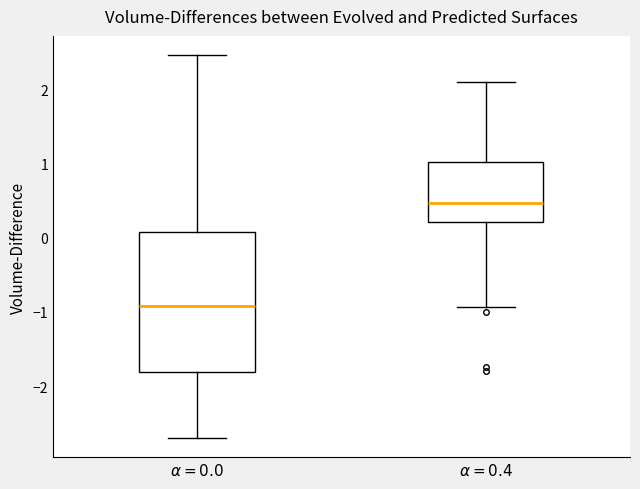

Reading left to right, transcribe this box plot: for each box, give where its median line is, the range the box spans, and where its two whiskers end, as read against the y-axis. The values are not printed on the chart, so give them approximately, as read against the axis.

$\alpha = 0.0$: median -0.9, box -1.8 to 0.1, whiskers -2.7 to 2.5
$\alpha = 0.4$: median 0.5, box 0.2 to 1.0, whiskers -0.9 to 2.1